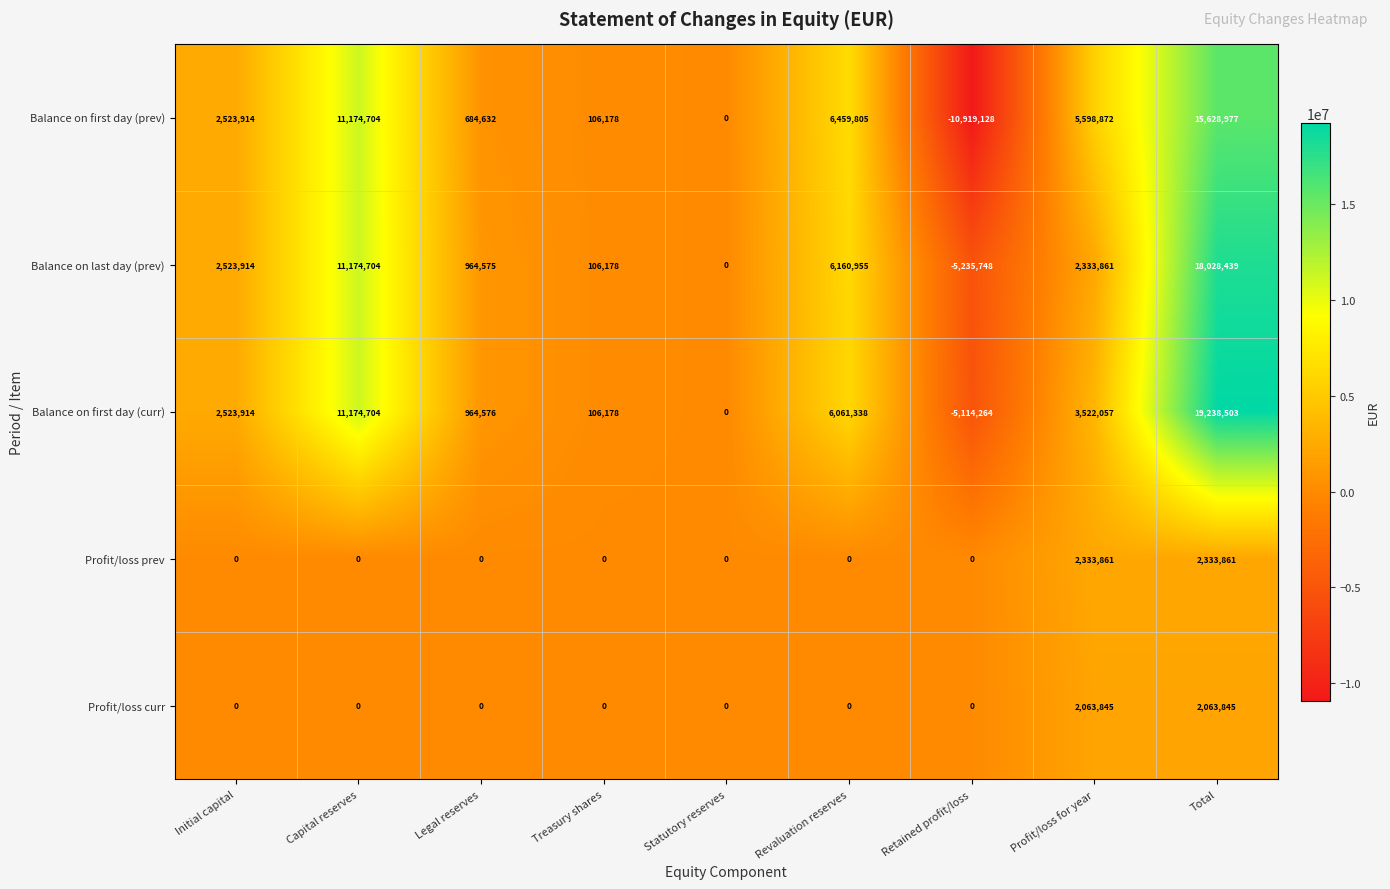

What is the spread (max minus min) of values at Profit/loss for year?

3535027